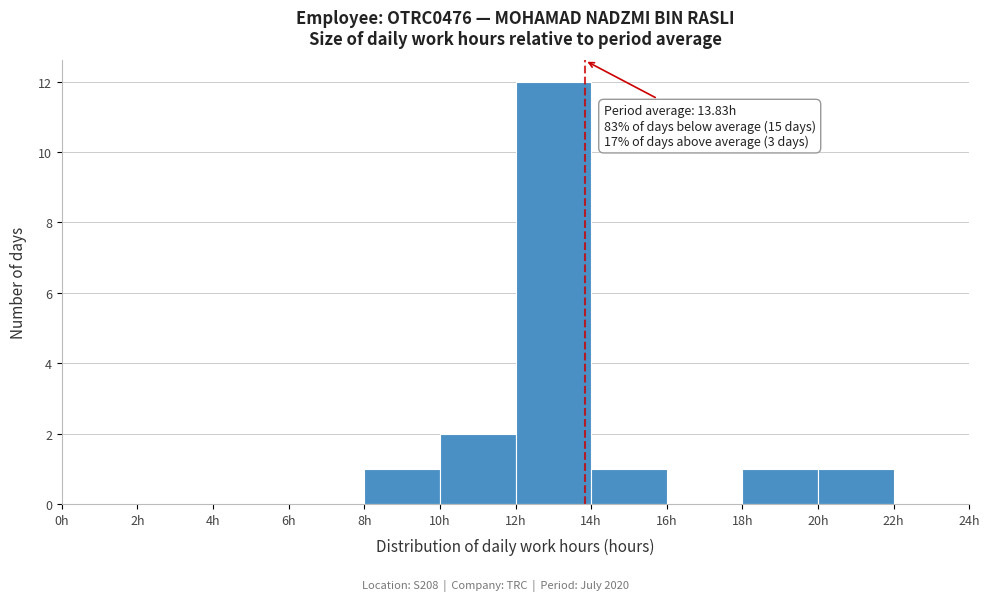

Over which range of the x-axis is the bar tallest?

12 to 14